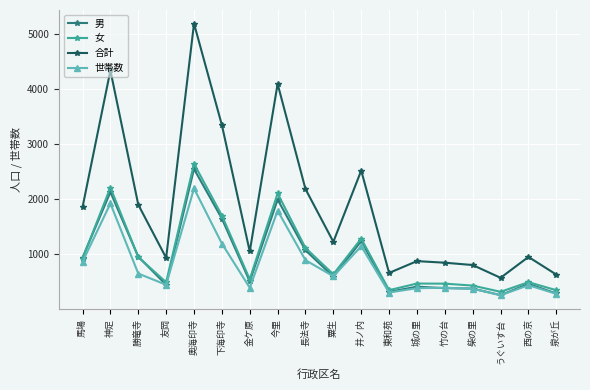

The 合計 series shows 1216 at 長法寺. True or false?

False